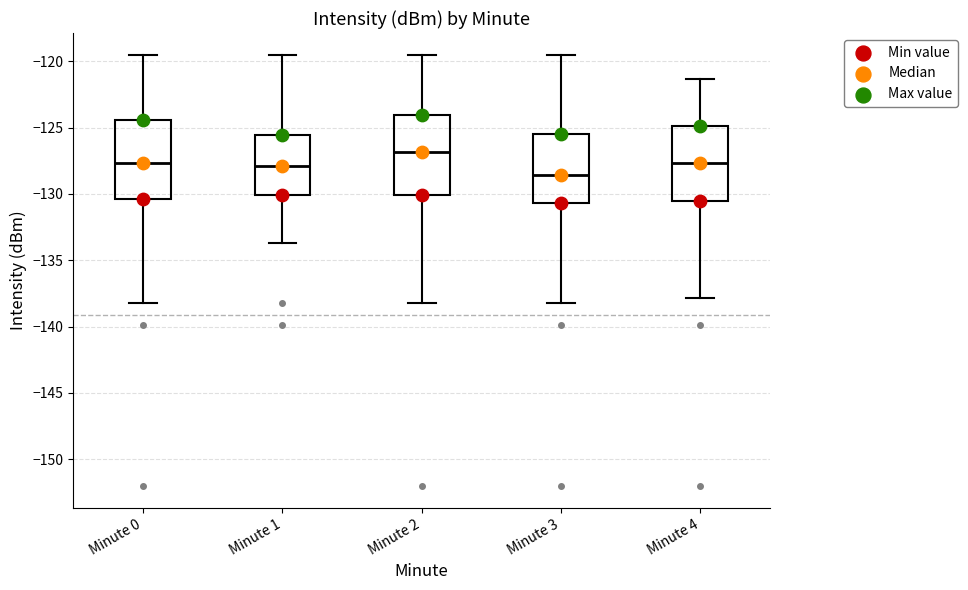

Where does the upper whisker of the box for Minute 4 end on the y-axis? The values are not printed on the chart, so give them approximately, as read against the axis.

-121.5